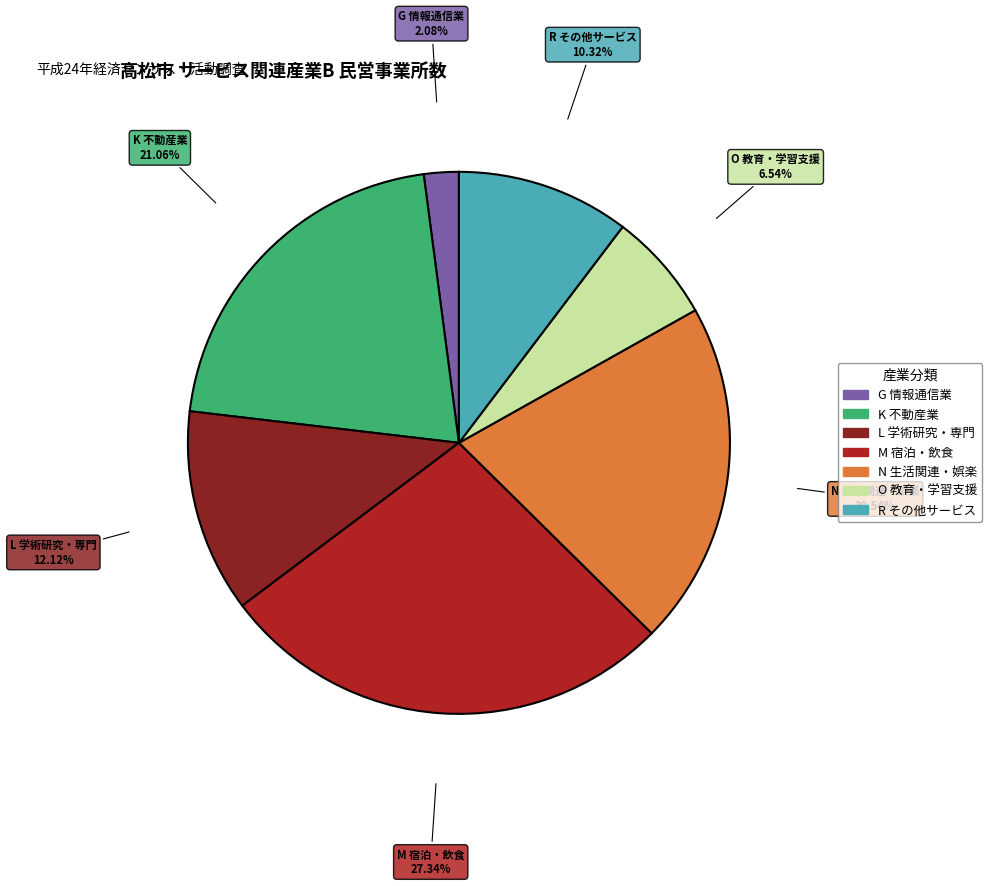

Which category has the biggest portion of the pie?

M 宿泊業，飲食サービス業